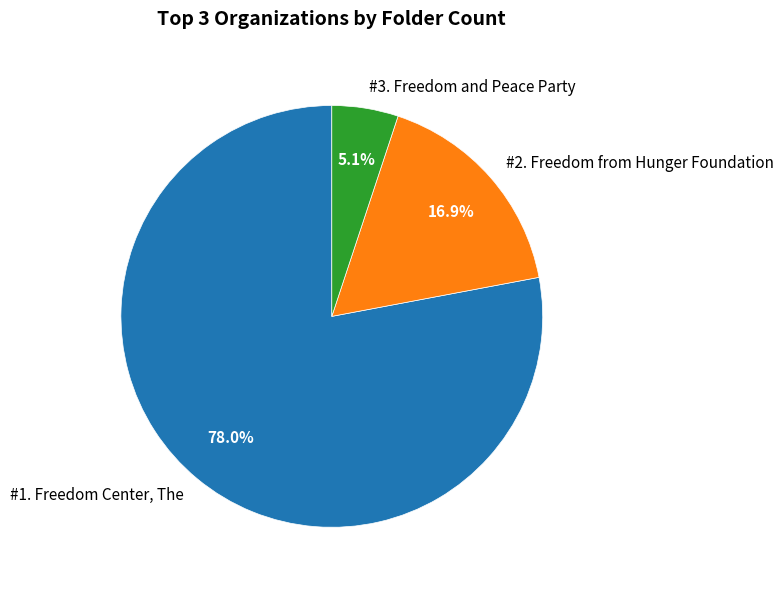

Is there a majority slice in this chart?

Yes